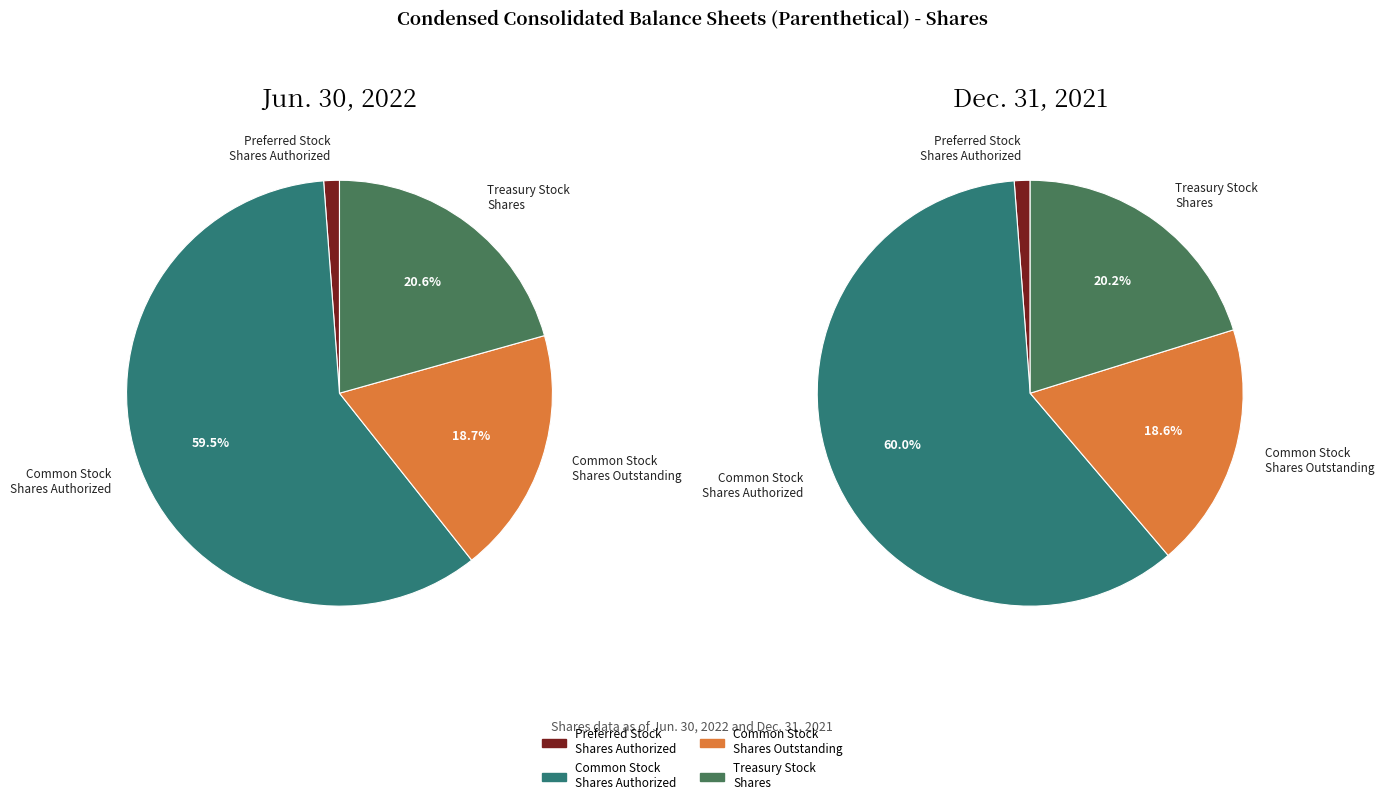

Does any single category account for the majority?

Yes